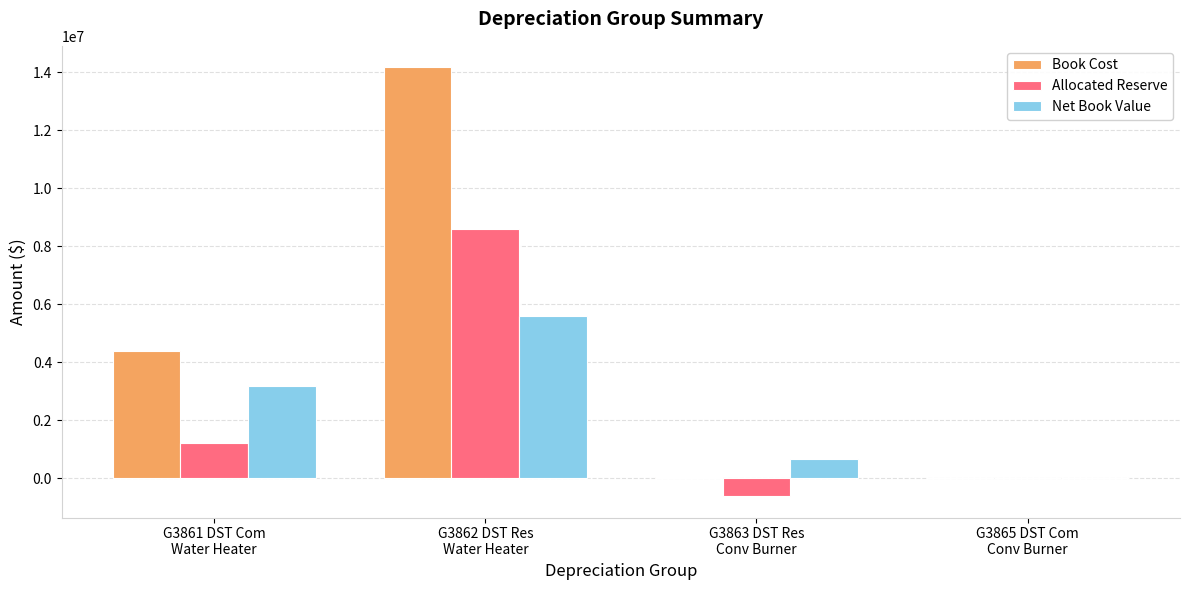

At which category is the sum across all series the highest?

G3862 DST Res
Water Heater